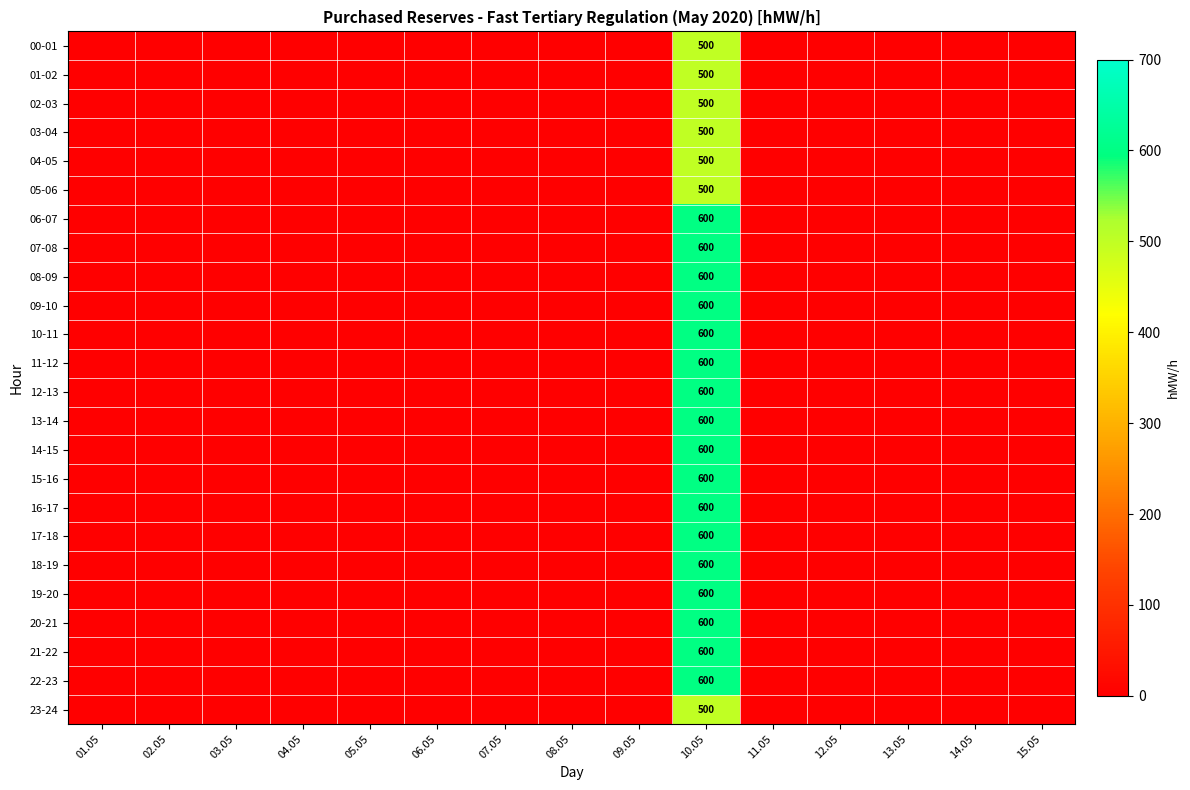

What is the total value across all series at 10.05?

13700